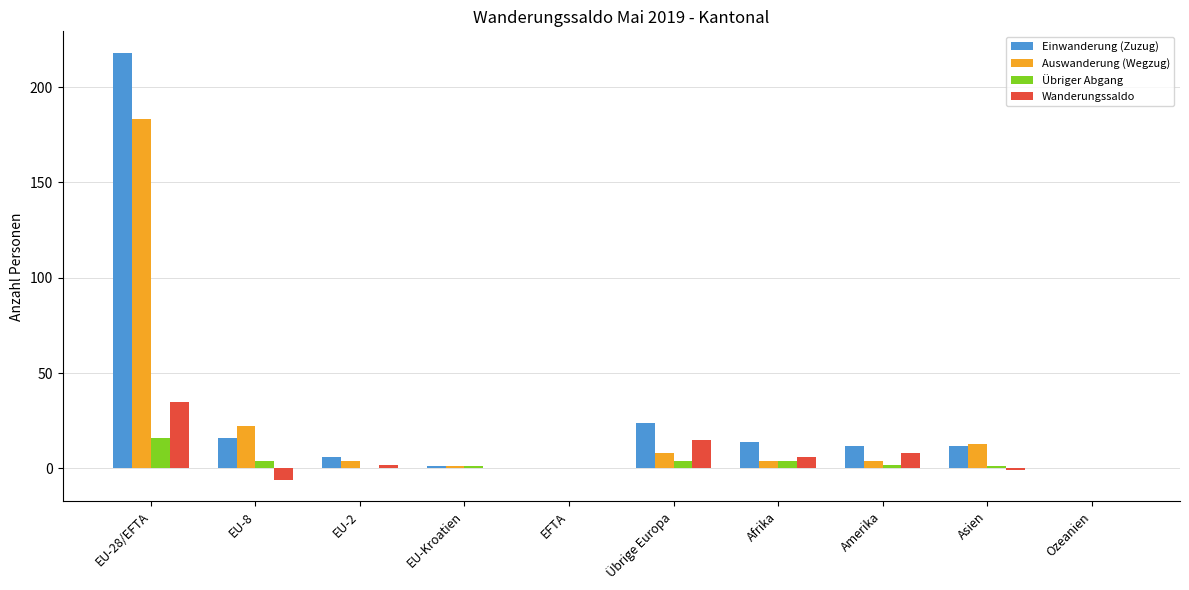

Reading left to right, transcribe all the data shown in this chart.

Einwanderung (Zuzug): 218	16	6	1	0	24	14	12	12	0
Auswanderung (Wegzug): 183	22	4	1	0	8	4	4	13	0
Übriger Abgang: 16	4	0	1	0	4	4	2	1	0
Wanderungssaldo: 35	-6	2	0	0	15	6	8	-1	0